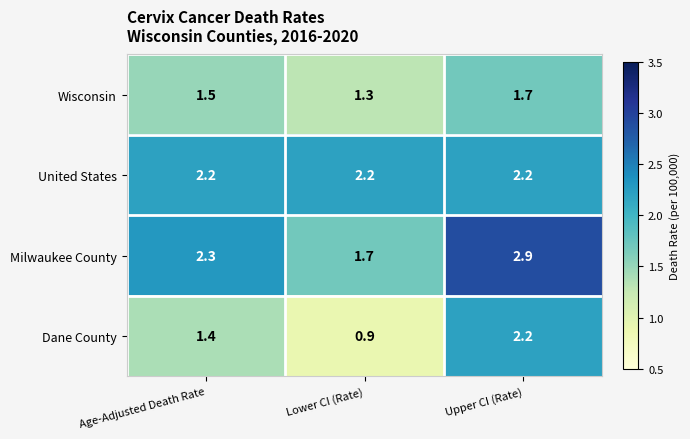

Is it true that United States equals 2.2 at Upper CI (Rate)?

True